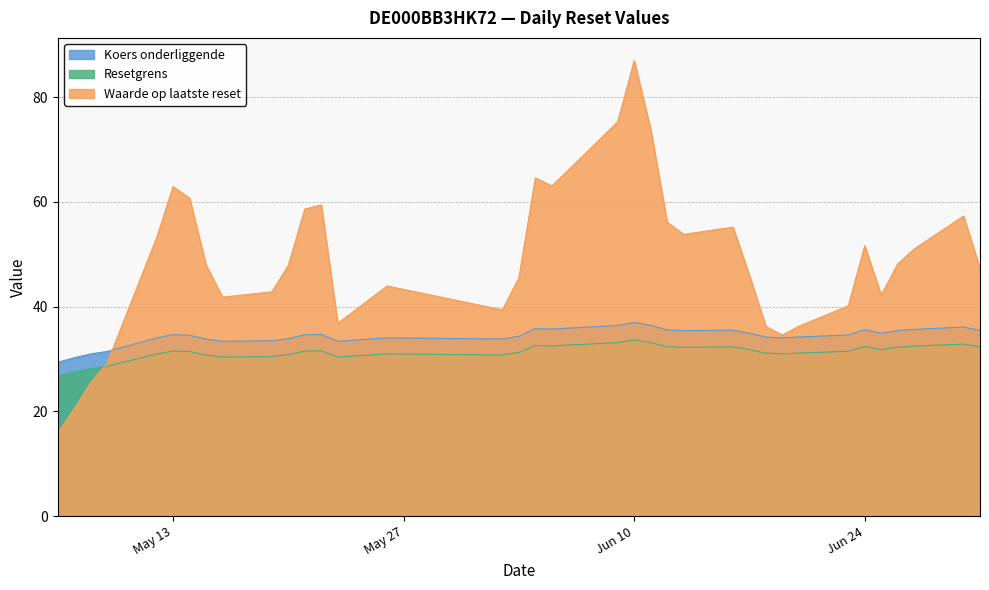

At which category is the sum across all series the highest?

Jun 10